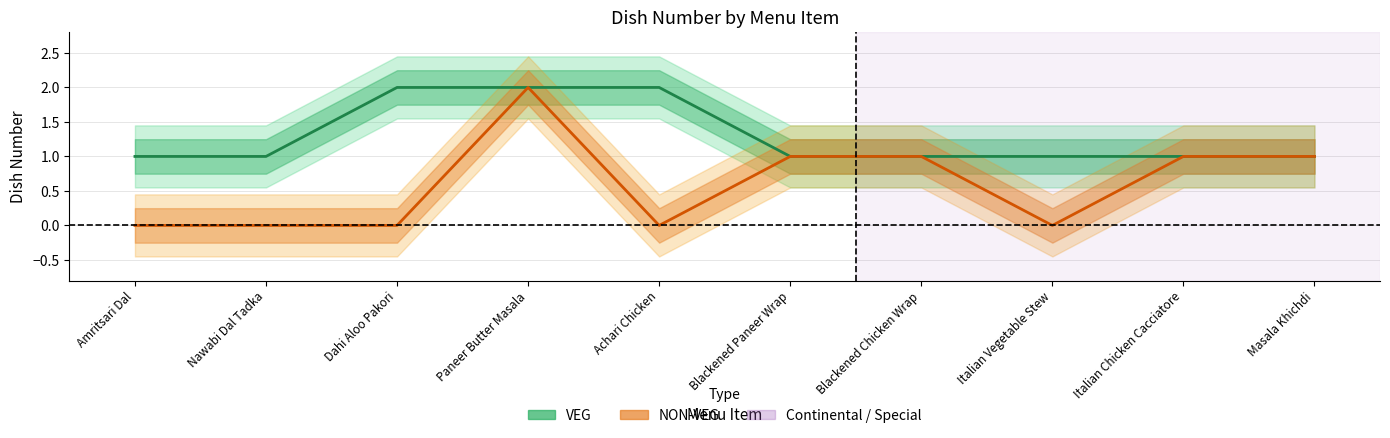

Is it true that NON-VEG equals 1 at Blackened Paneer Wrap?

True